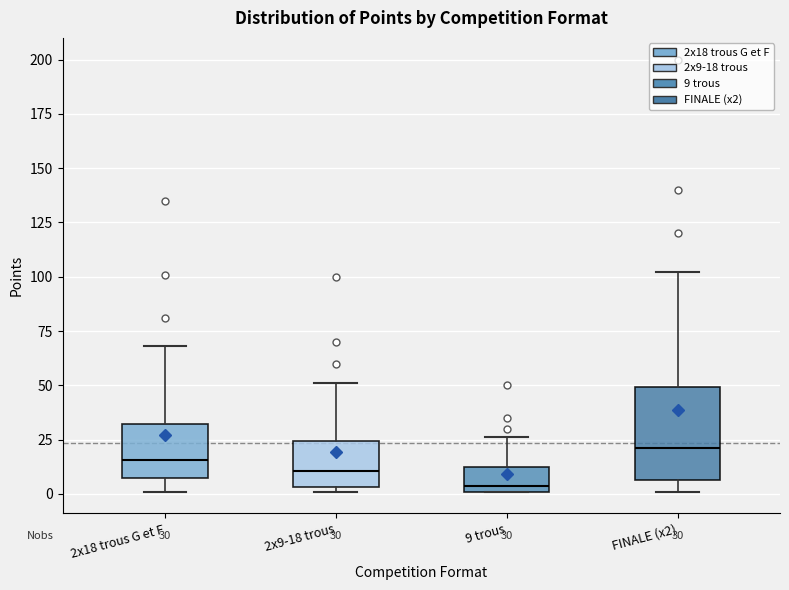

Which box has the lowest median line?

9 trous